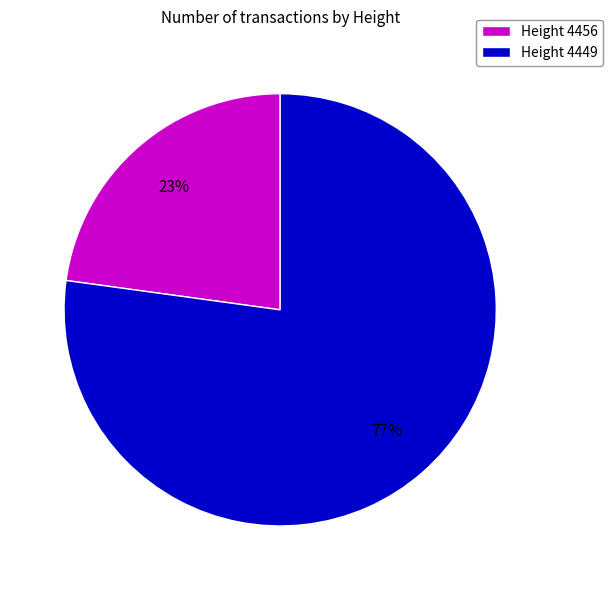

Combined, do Height 4449 and Height 4456 account for over 50%?

Yes